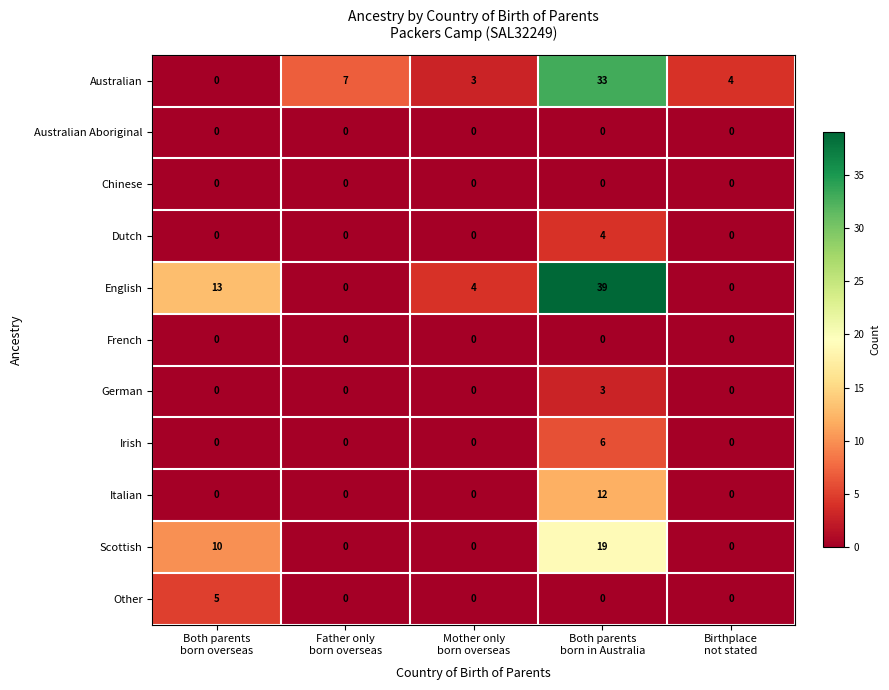

What is the total value across all series at Both parents
born overseas?

28